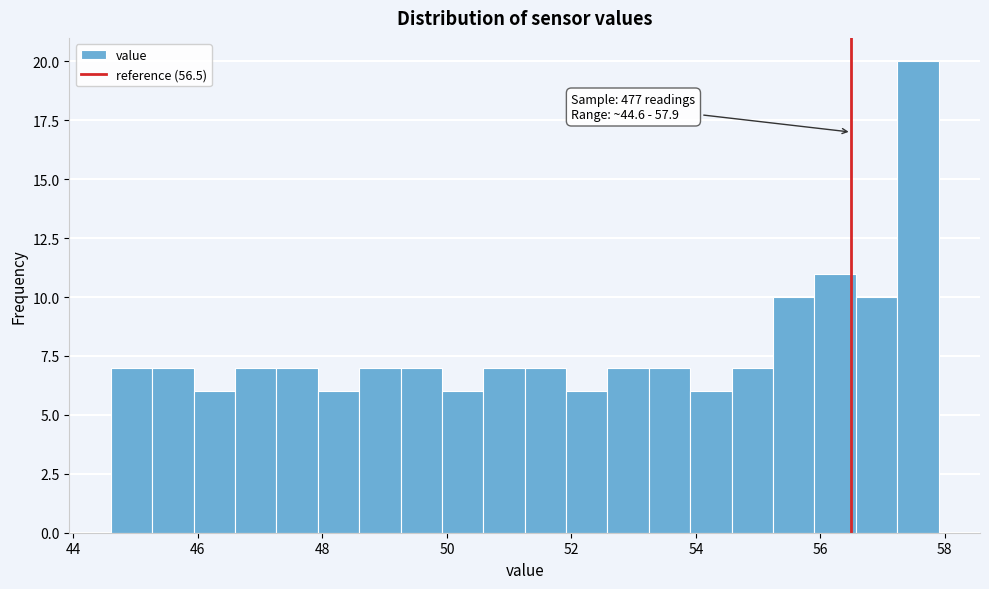

Around what value on the x-axis is the tallest bar? Give the approximate position of its centre, as read against the axis.

57.6